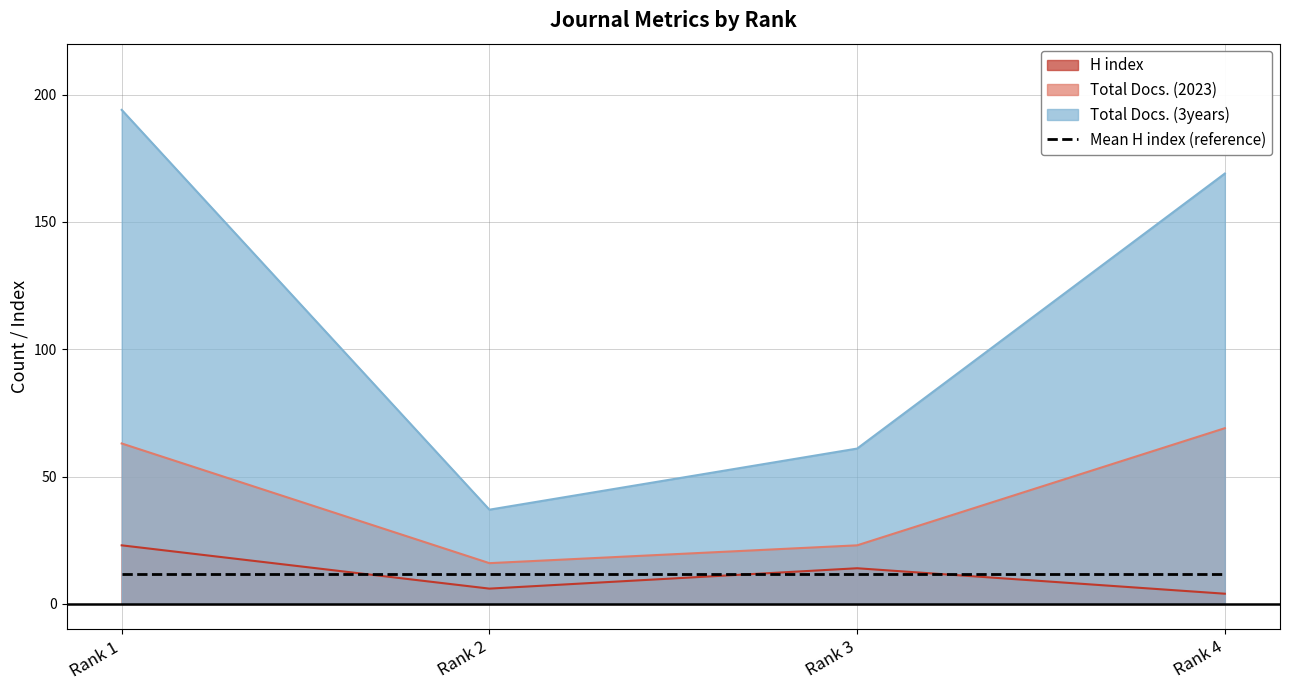

At which label is H index closest to 13?

Rank 3